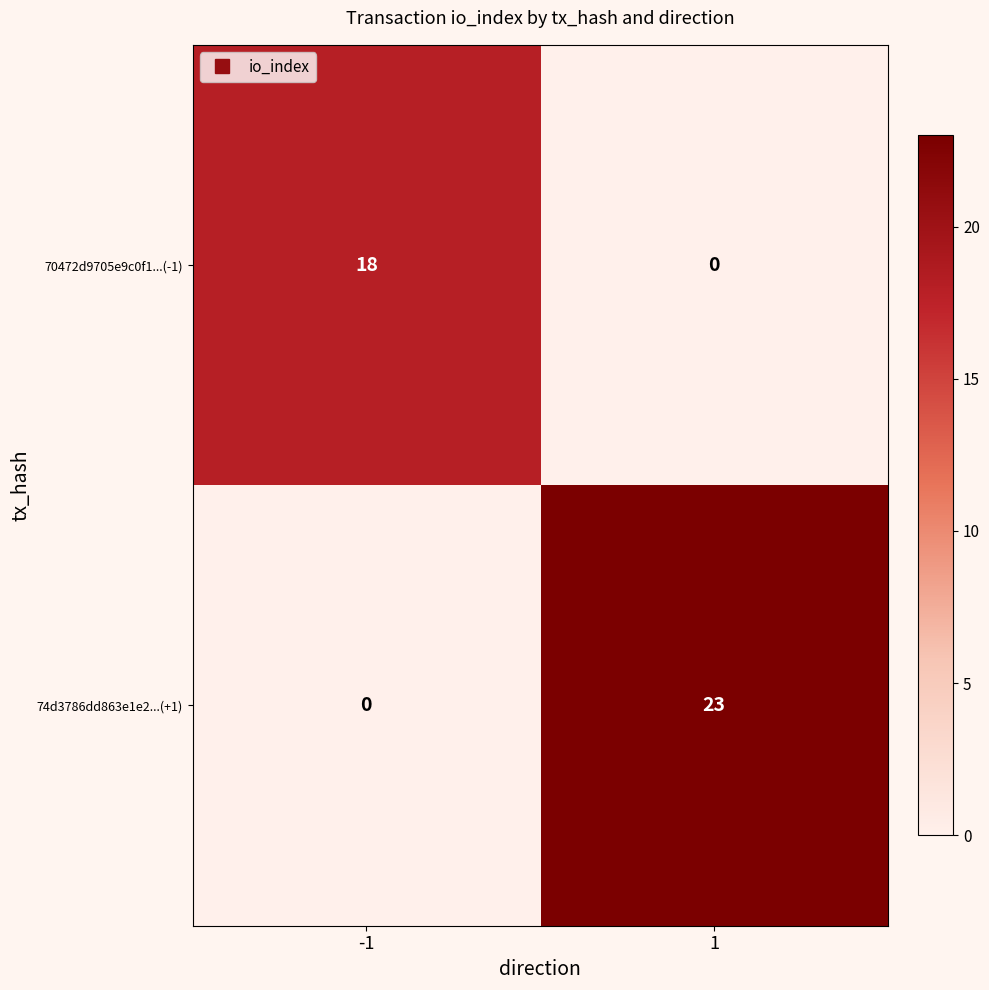

How many series are shown in this chart?

2